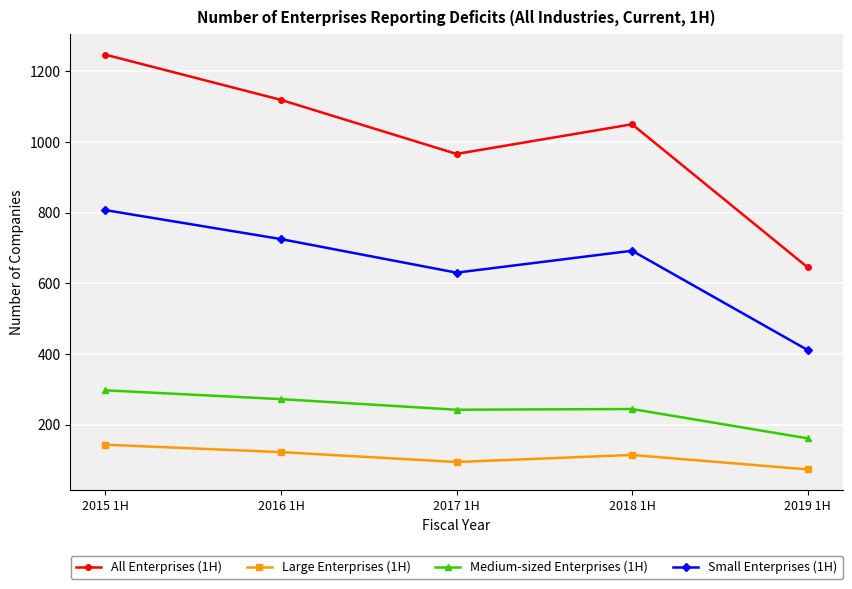

True or false: Large Enterprises (1H) and Medium-sized Enterprises (1H) cross at least once.

False